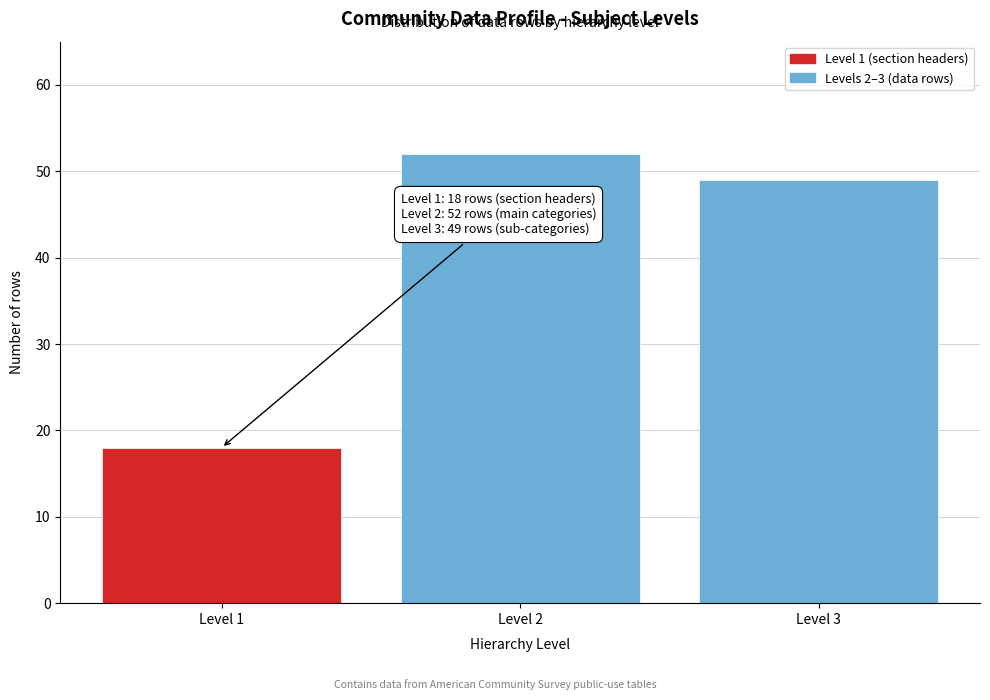

Reading left to right, what are all the values shown in this chart?

18	52	49